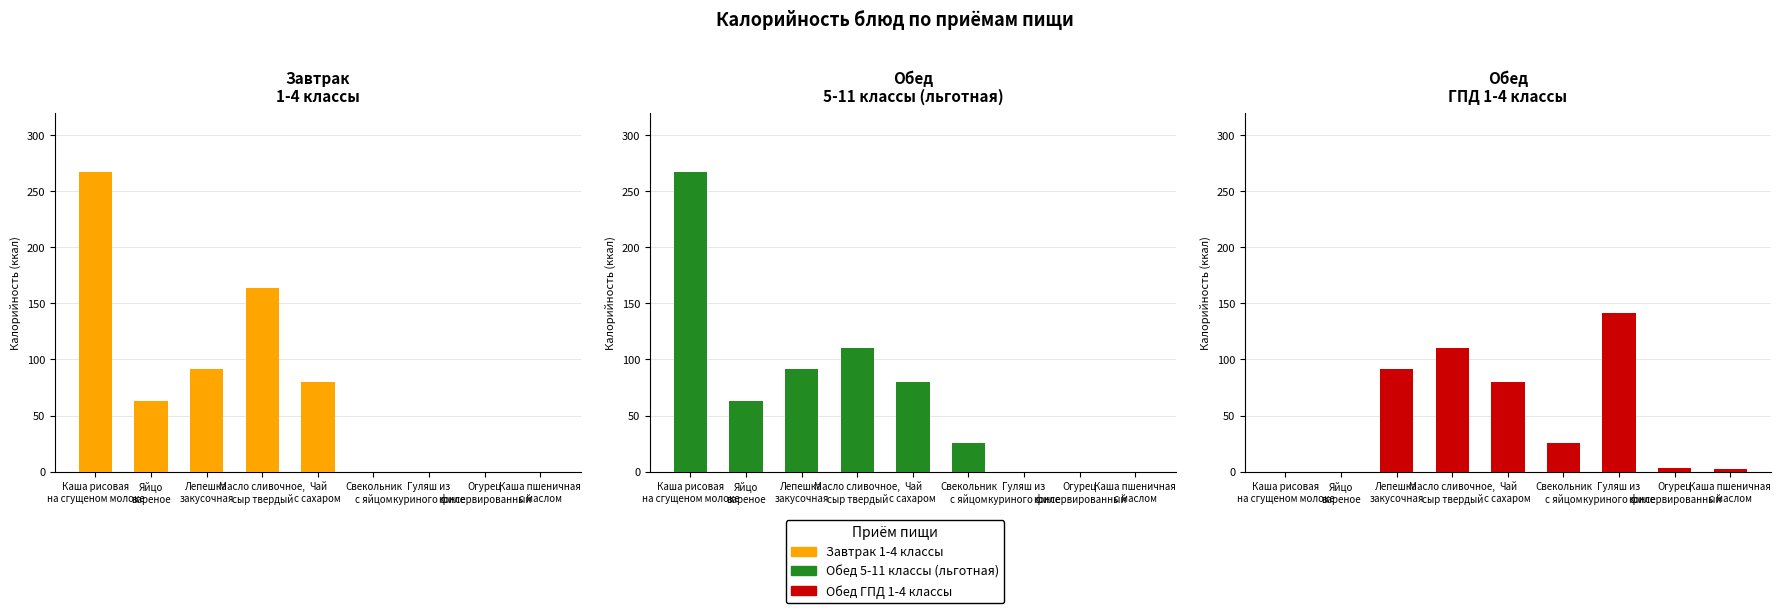

What is the maximum value shown in the chart?

267.3